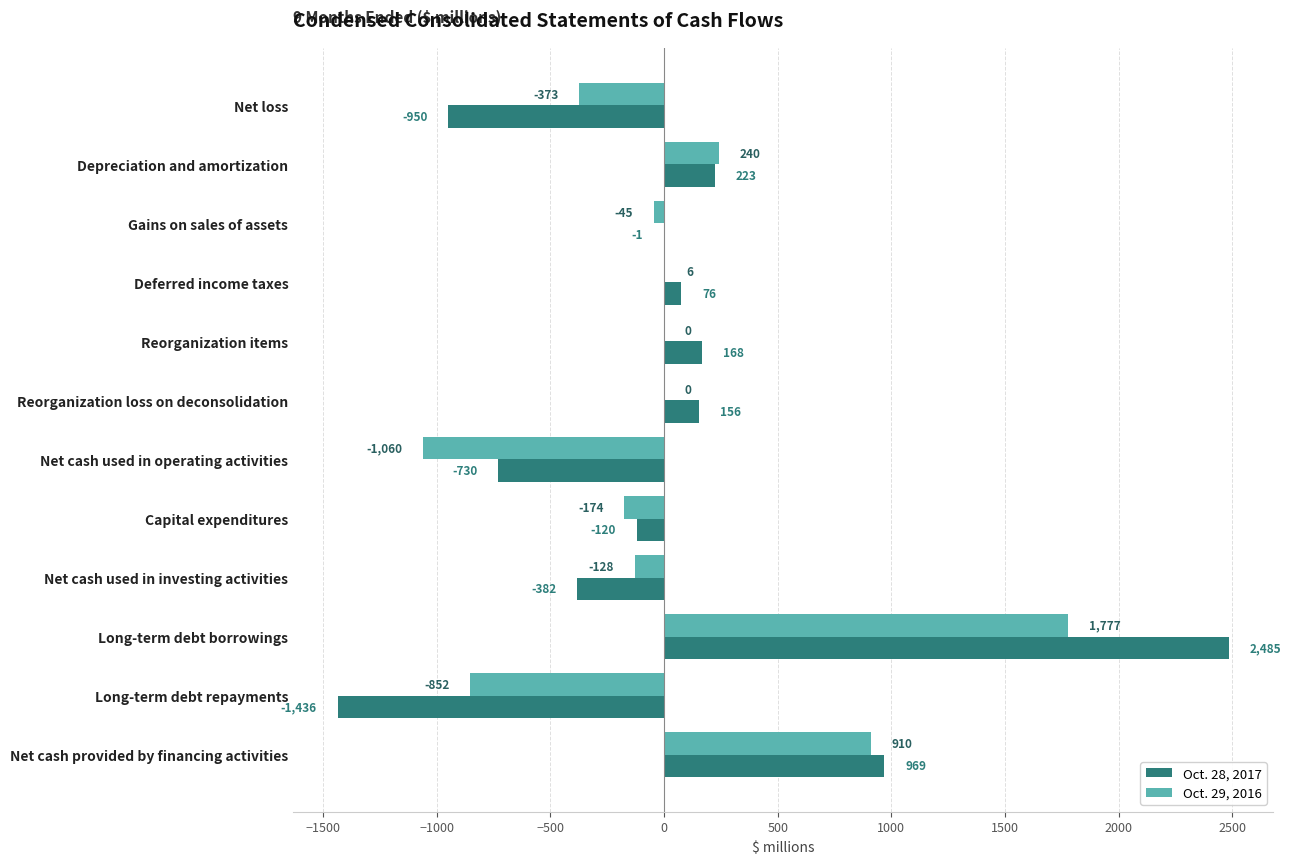

What are all the series names shown in the legend?

Oct. 28, 2017, Oct. 29, 2016